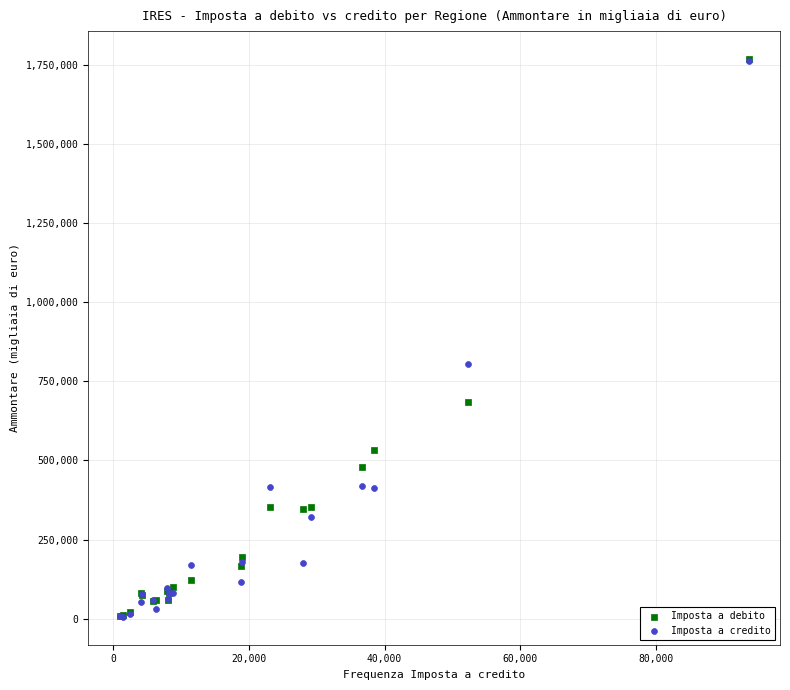

In the Imposta a debito series, what Y value is closest to 888423?

684575